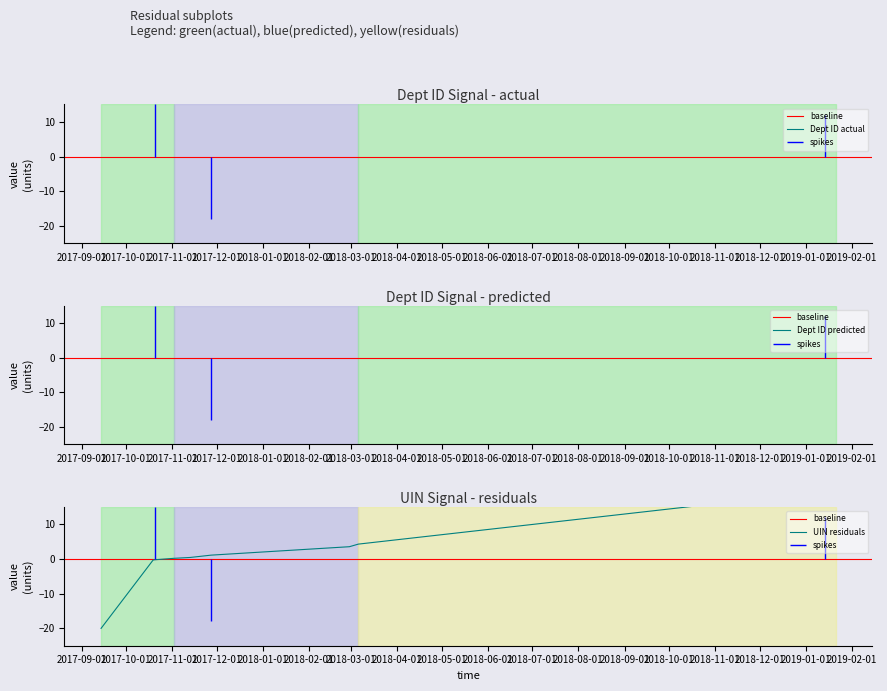

What is the approximate value at 3?

0.2